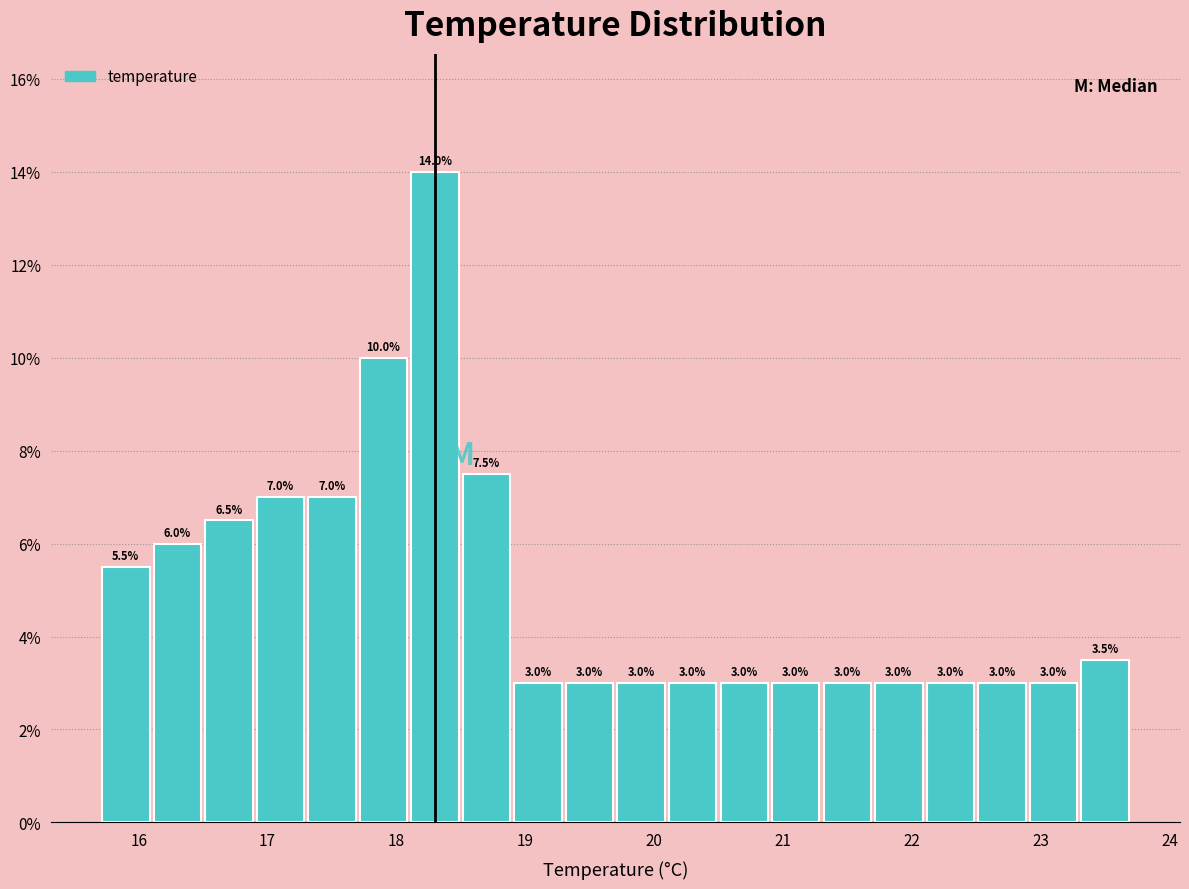

How tall is the bar that spans 21.3 to 21.7 on the x-axis?

3.0